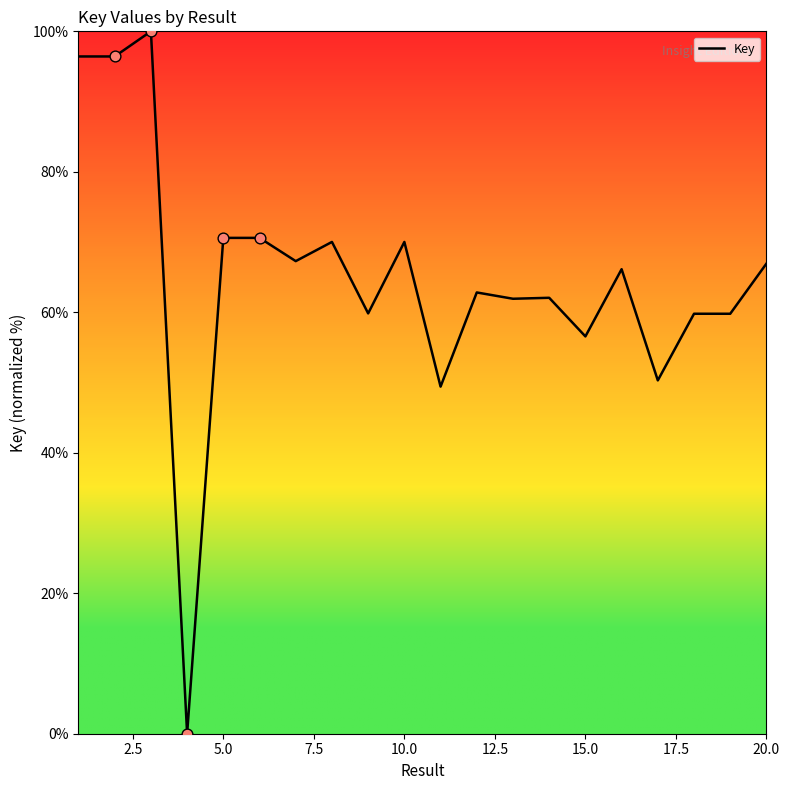

What is the maximum value shown in the chart?

100.0